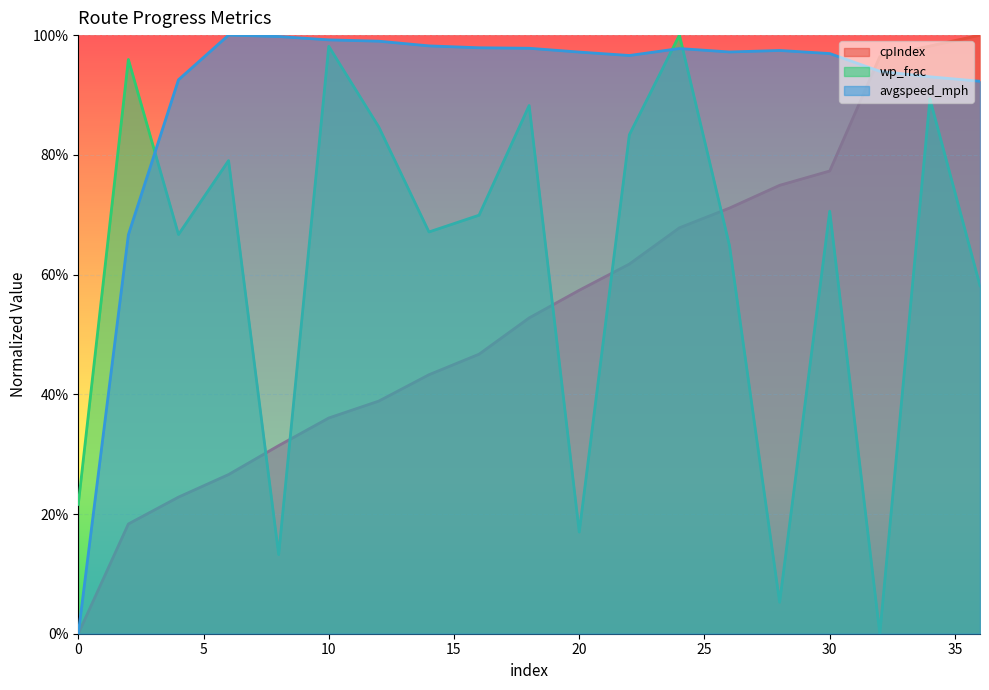

How many lines are shown in the chart?

3